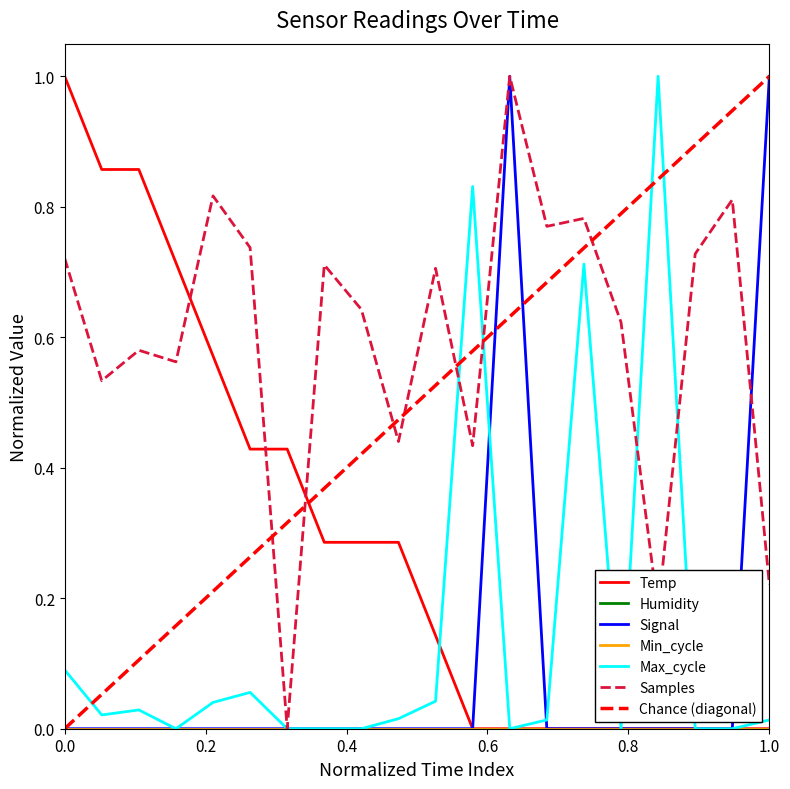

How many interior local peaks does the Signal series have?

1